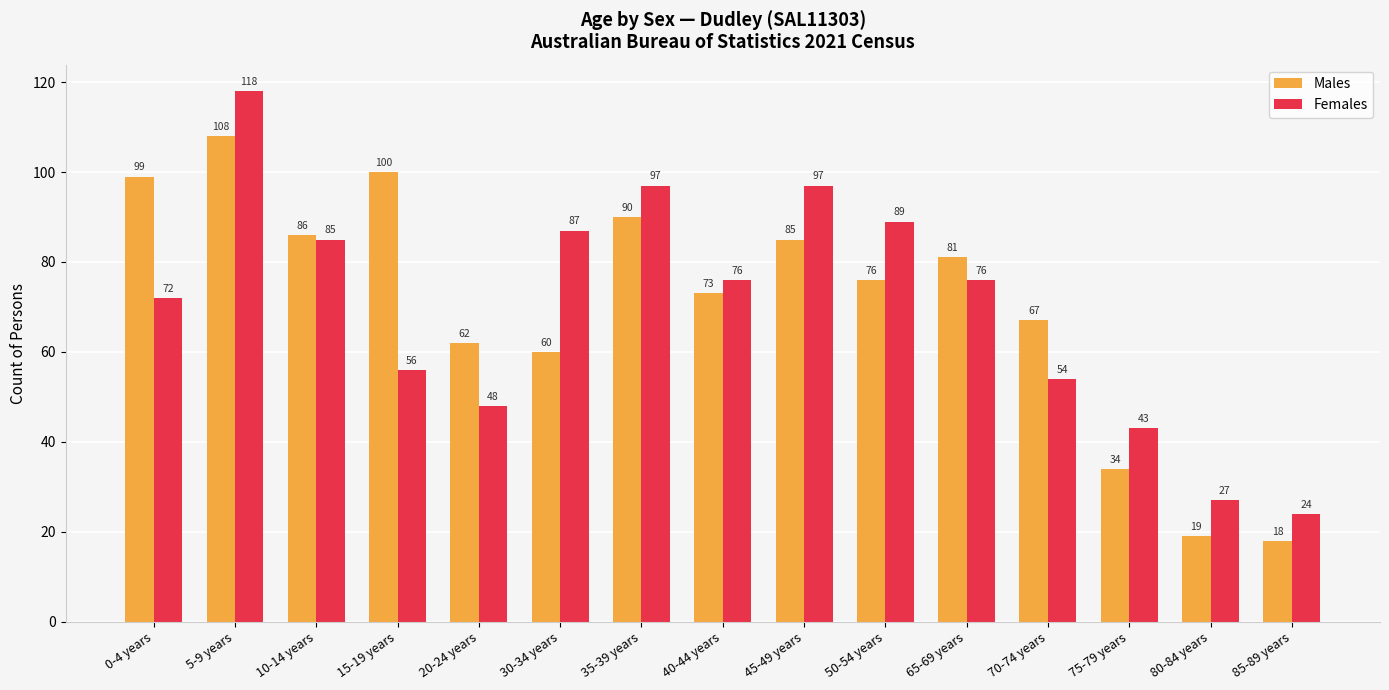

What is the label of the 8th bar from the left?

40-44 years